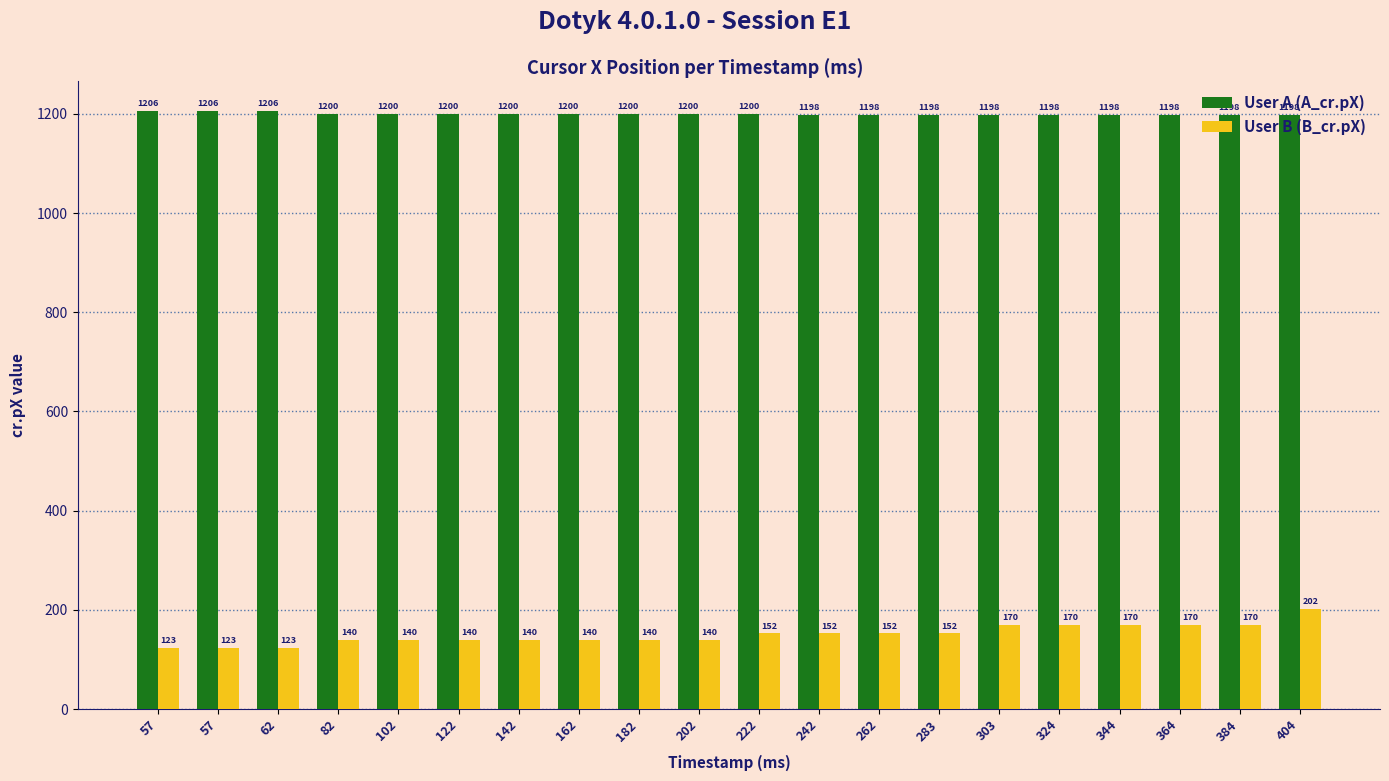

How many bars are there in each group?

2